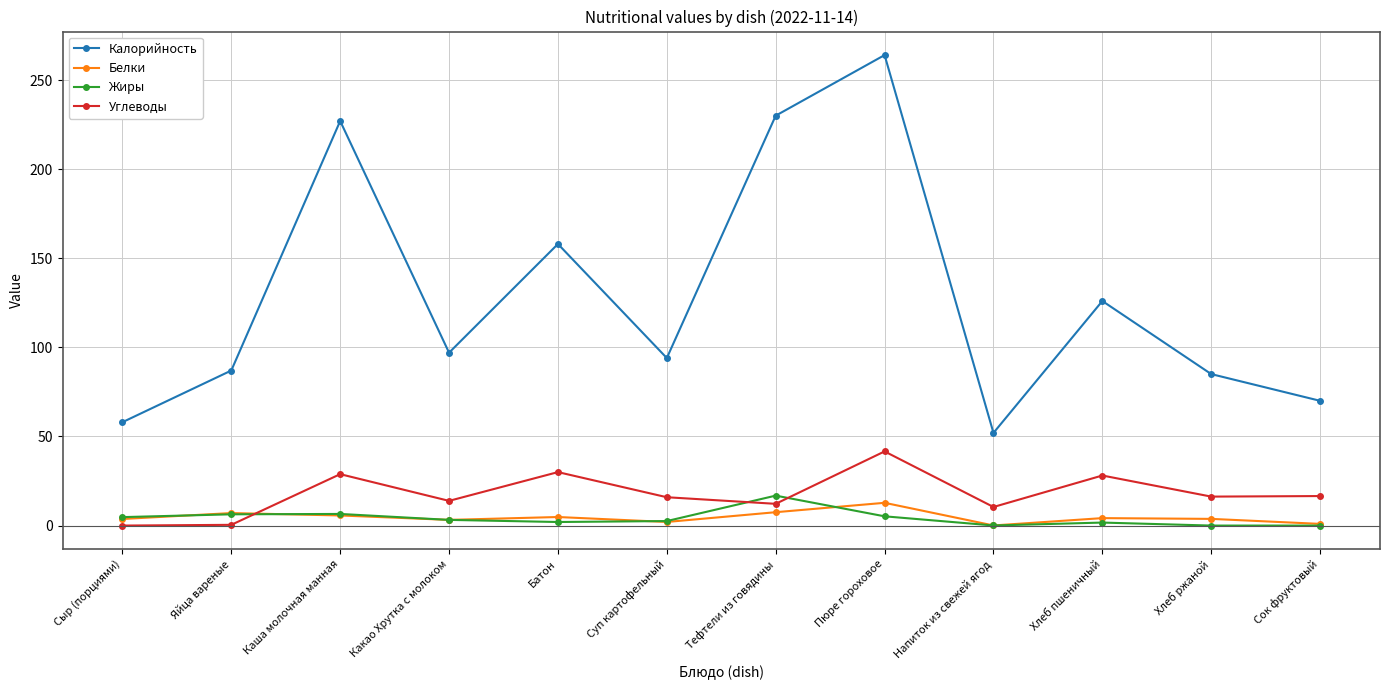

Which series changed the most between Напиток из свежей ягод and Хлеб ржаной?

Калорийность